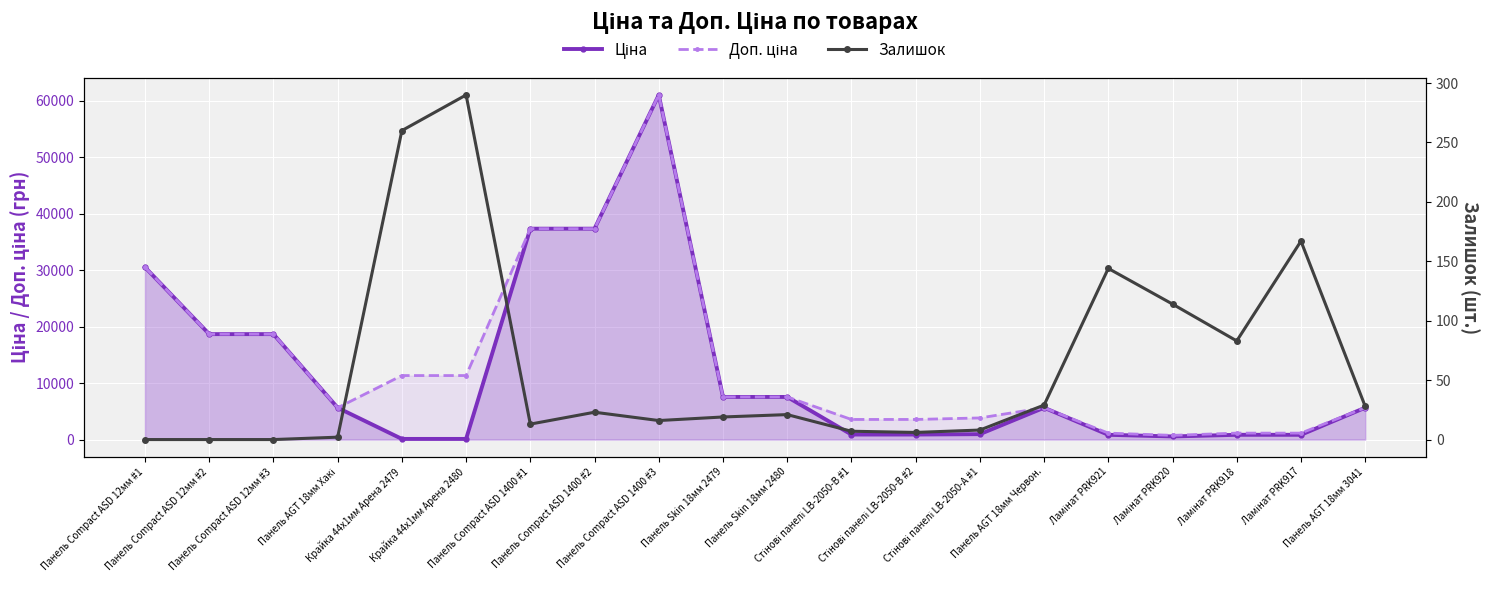

What position from the right is Панель Compact ASD 1400 #2?

13